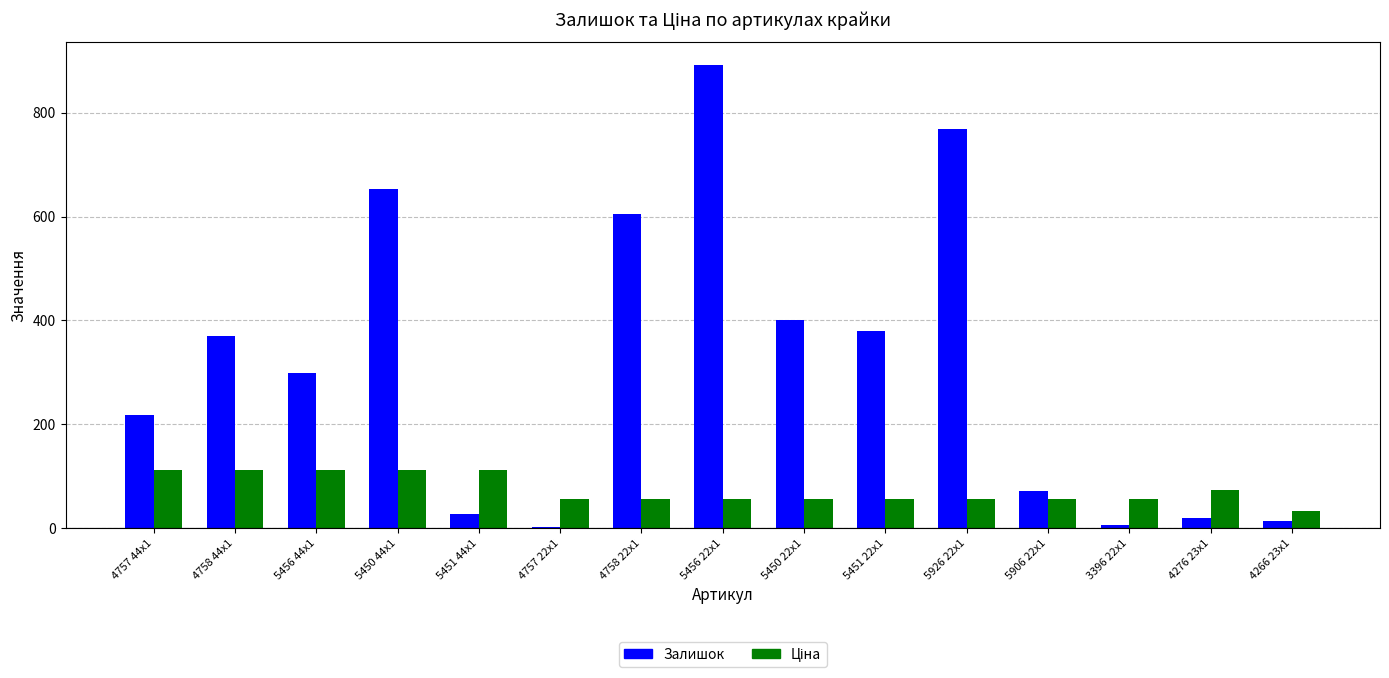

What is the sum of the Залишок values at 5456 44x1 and 4758 44x1?

669.0